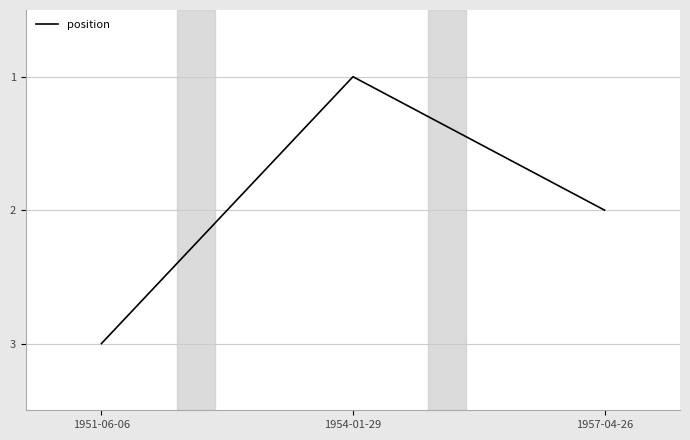

What position from the right is 1951-06-06?

3